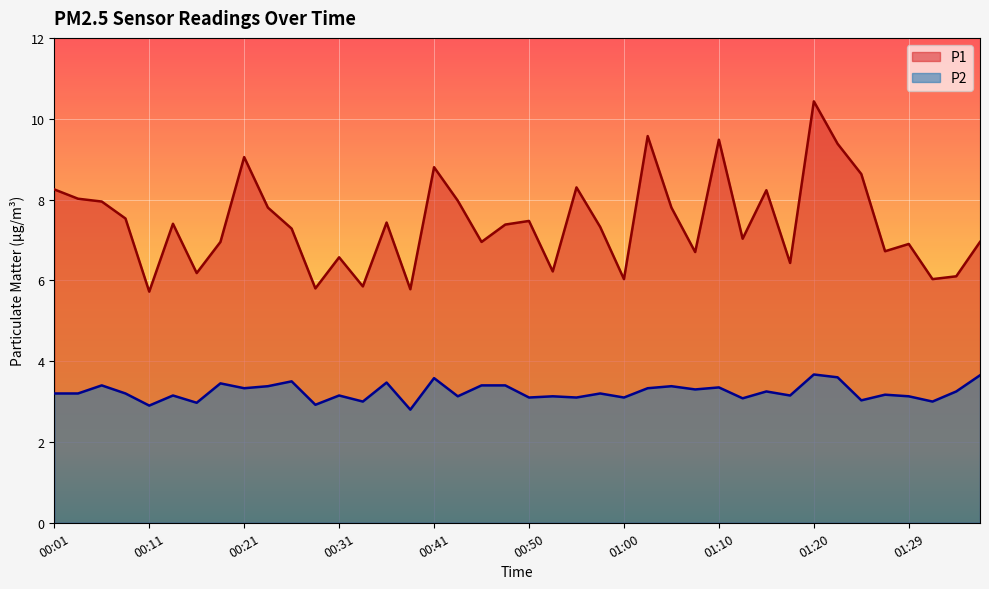

How many lines are shown in the chart?

2